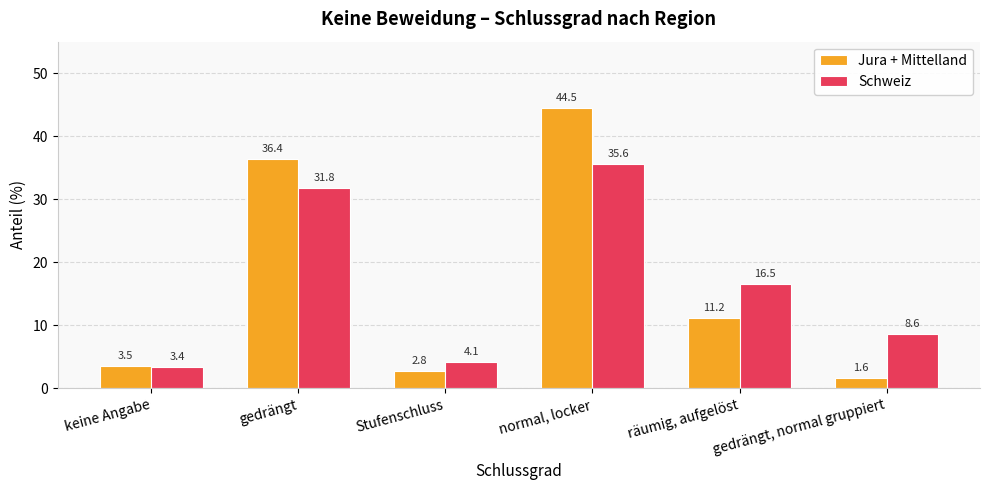

What is the total value across all series at gedrängt?

68.2